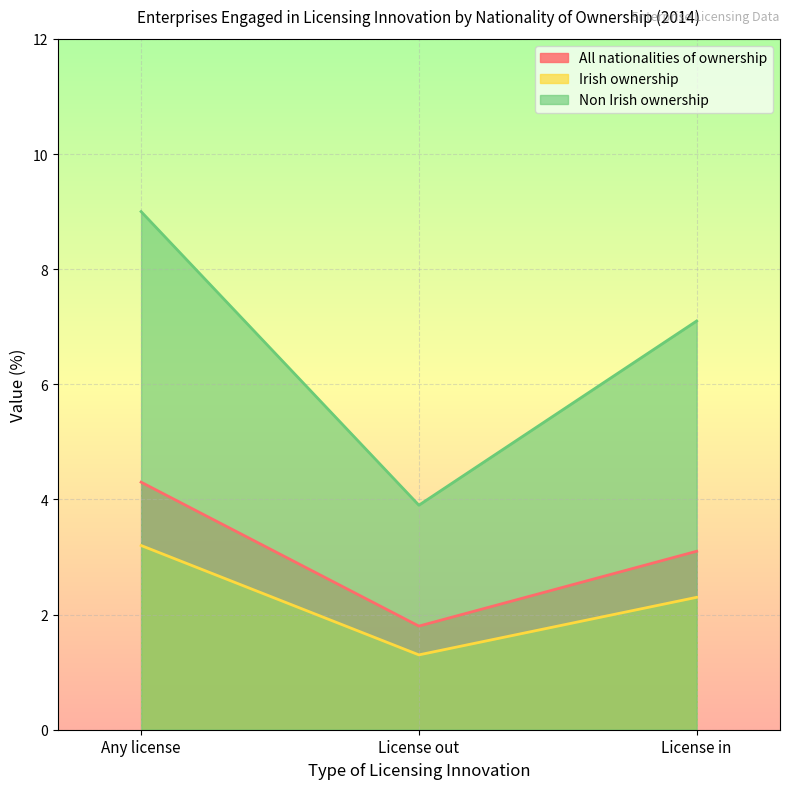

Reading left to right, extract all data points from this chart.

All nationalities of ownership: Any license=4.3	License out=1.8	License in=3.1
Irish ownership: Any license=3.2	License out=1.3	License in=2.3
Non Irish ownership: Any license=9.0	License out=3.9	License in=7.1